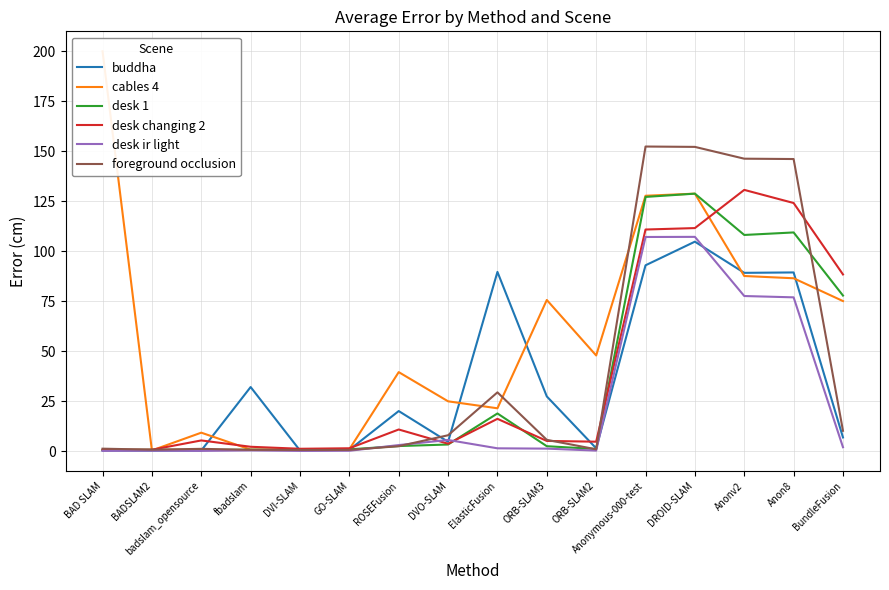

At how many categories does at least one series exceed 129?

5